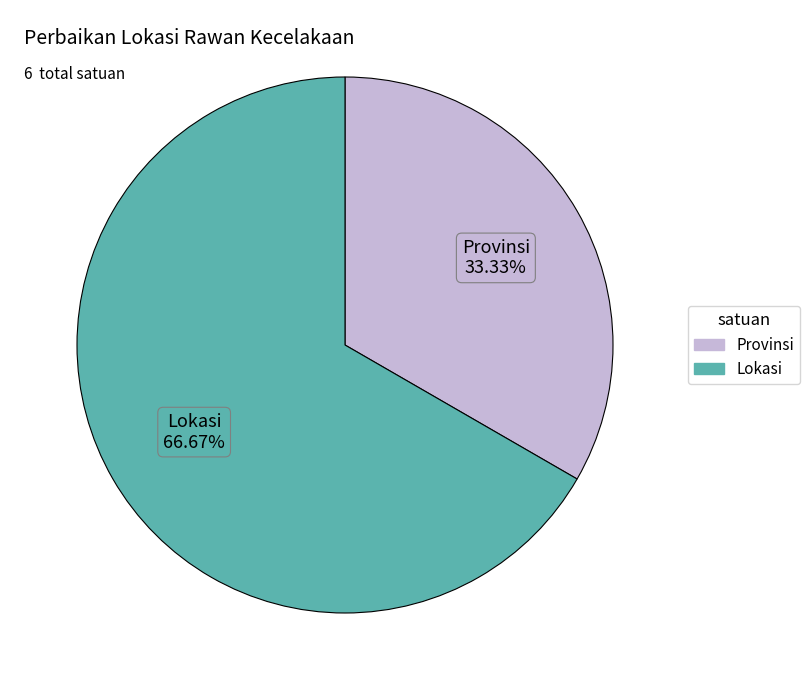

To the nearest percent, what is the average slice percentage?

50%